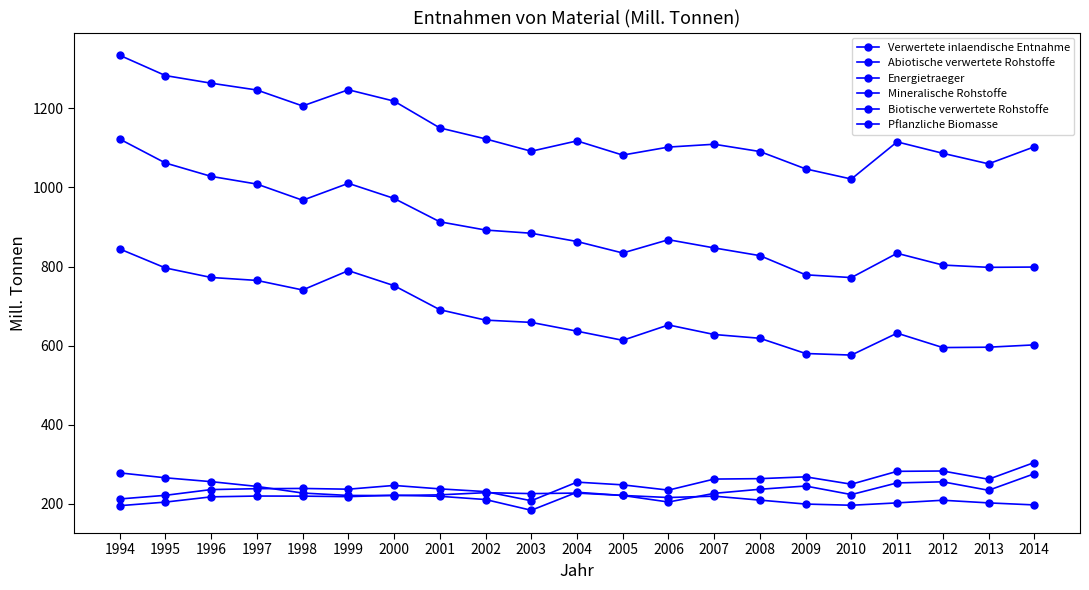

Which category has the highest value in the Verwertete inlaendische Entnahme series?

1994